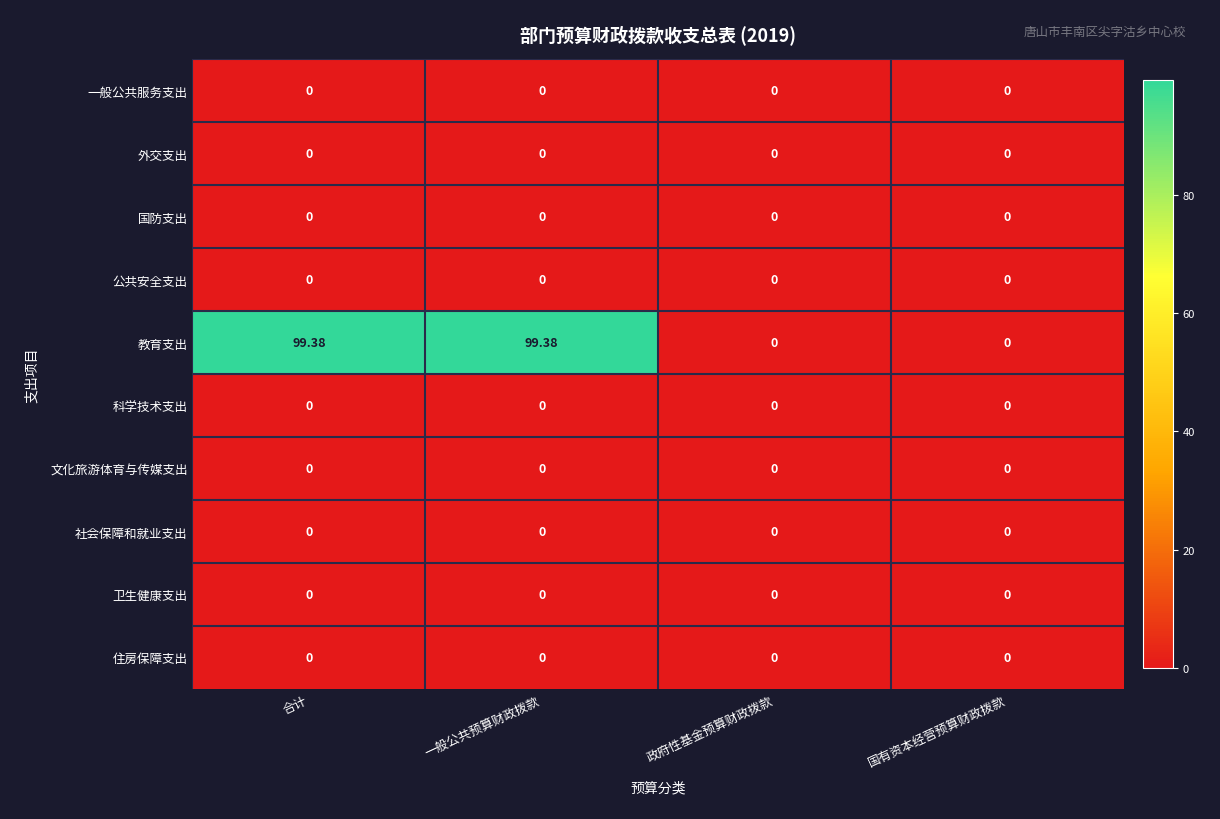

Which series changed the most between 一般公共预算财政拨款 and 政府性基金预算财政拨款?

教育支出